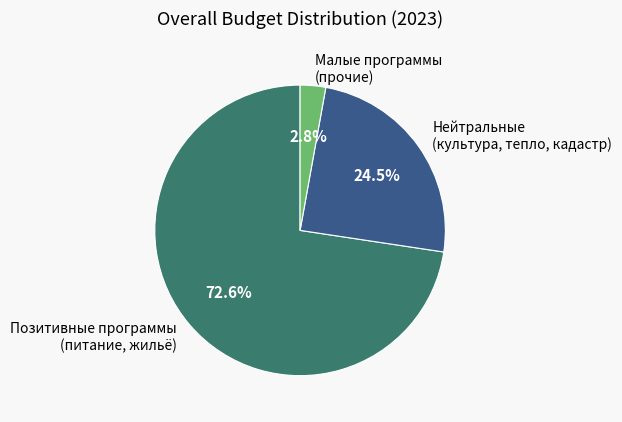

What is the ratio of the value at Нейтральные (культура, тепло, кадастр) to the value at Позитивные программы (питание, жильё)?

0.3